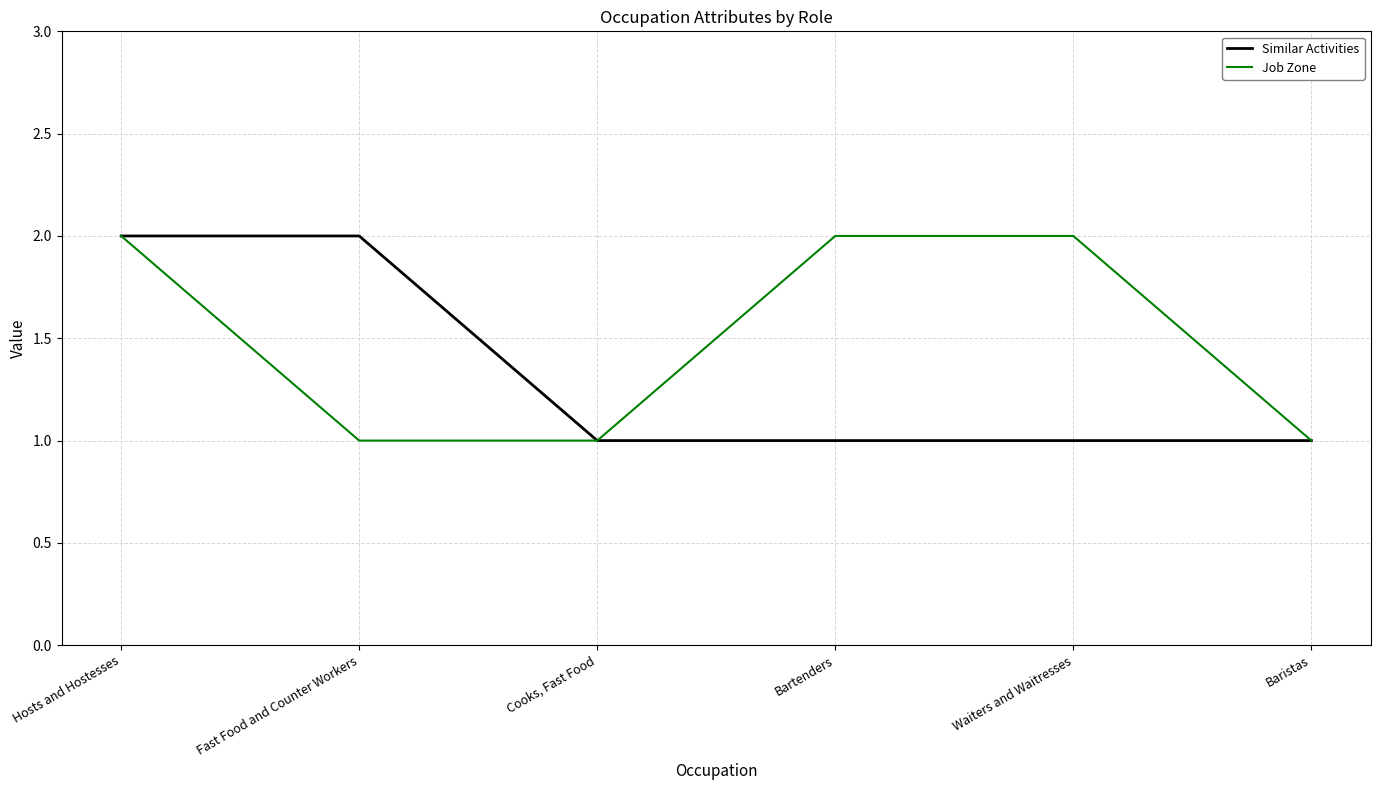

What is the difference between the highest and lowest values at Fast Food and Counter Workers?

1